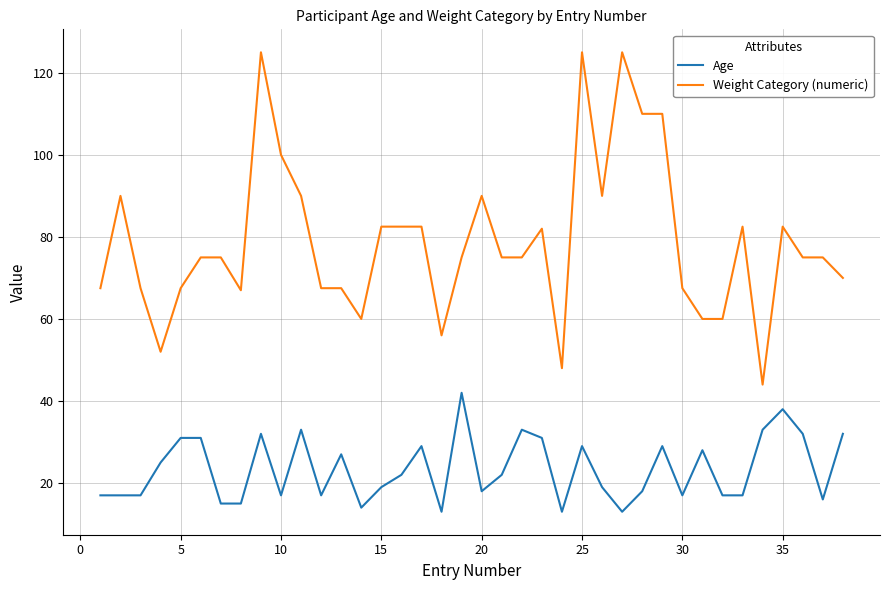

Rank the series by their average value, from lowest to highest.

Age, Weight Category (numeric)